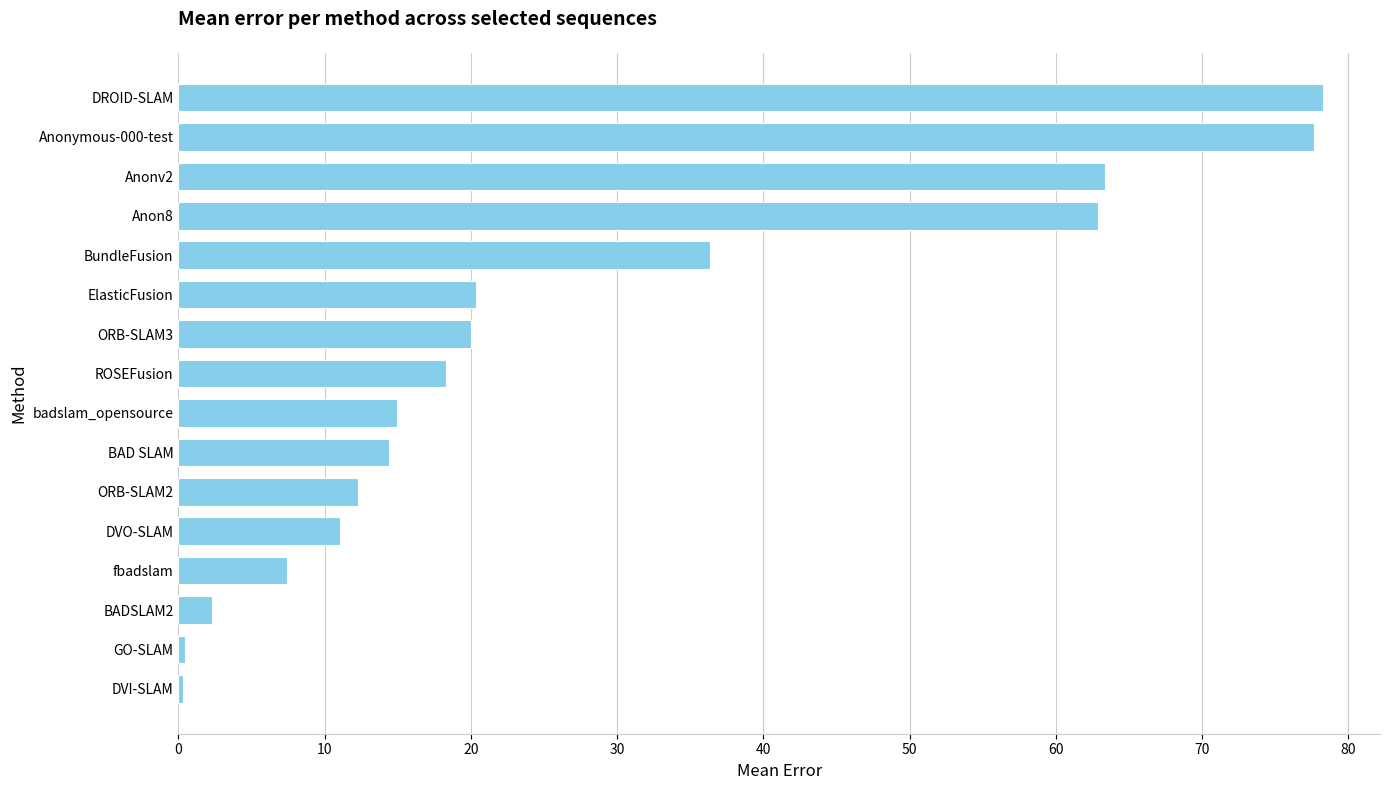

What is the smallest value displayed?

0.3